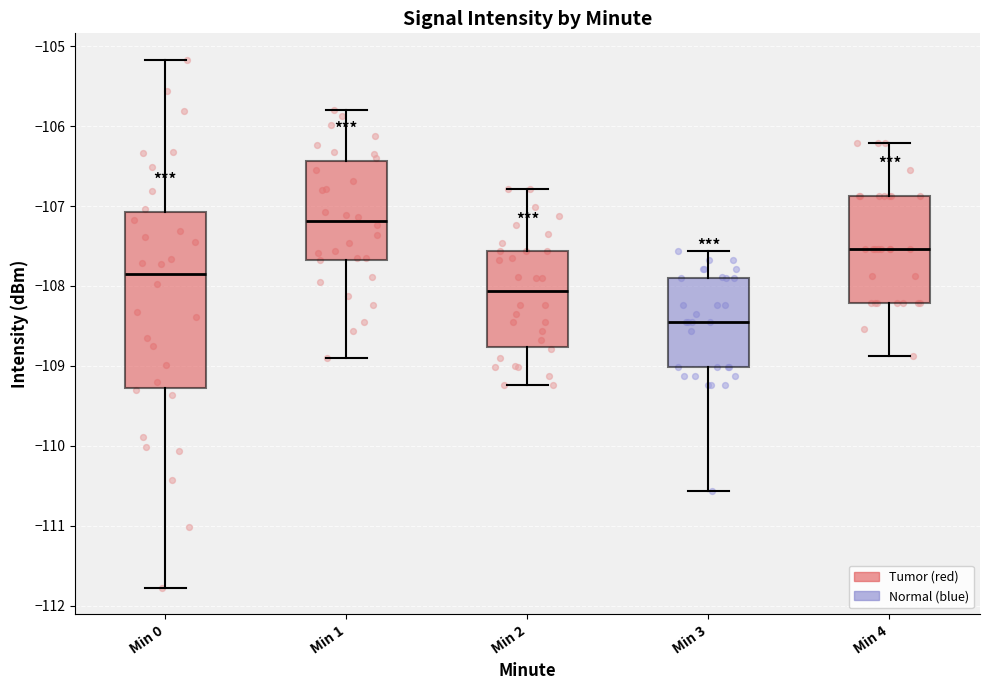

Where does the median line of the box for Min 1 sit on the y-axis? The values are not printed on the chart, so give them approximately, as read against the axis.

-107.2